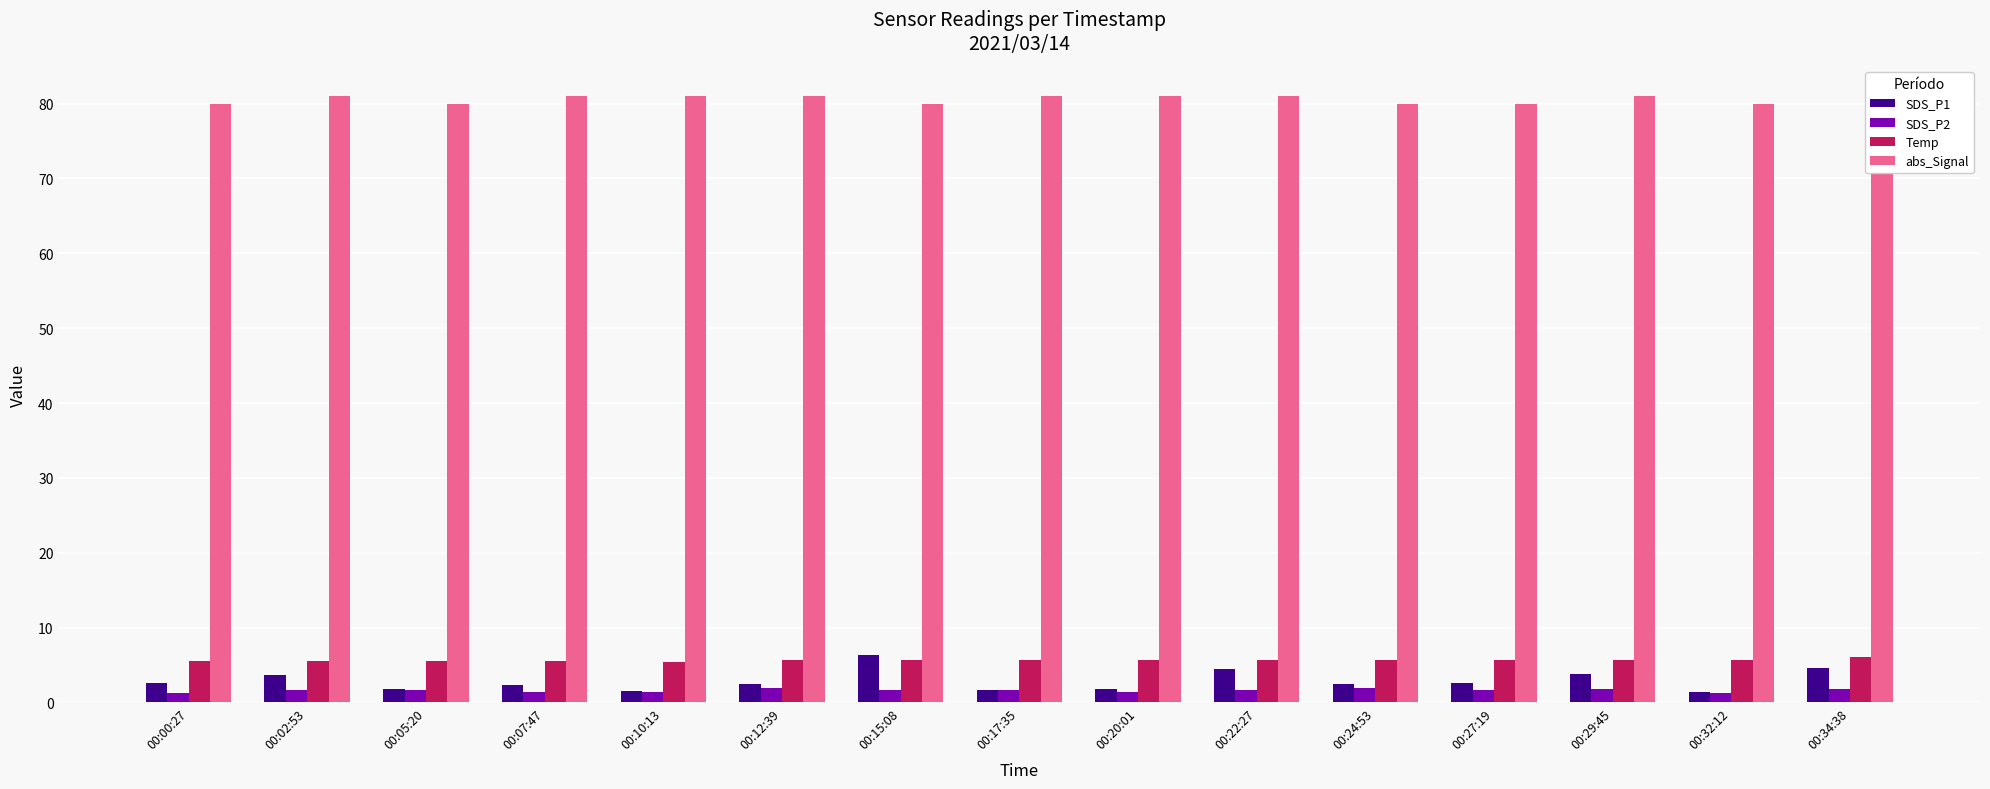

How many groups of bars are there?

15